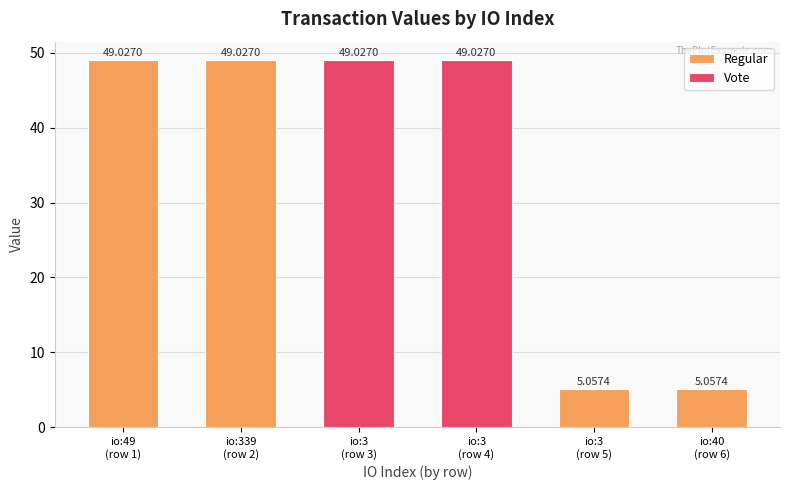

What is the approximate value at 3?

49.0